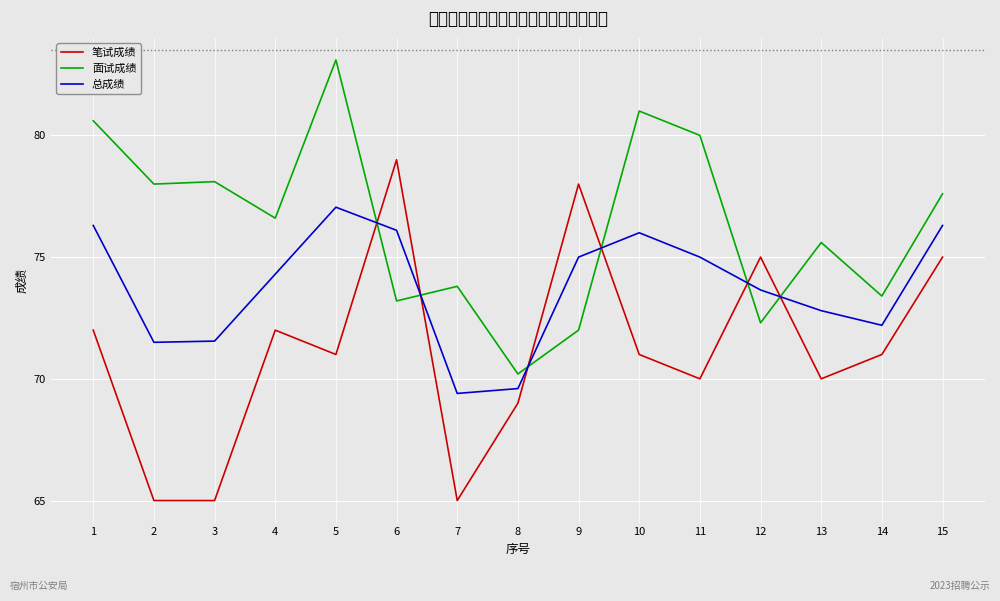

Is the value of 总成绩 at 8 greater than the value of 面试成绩 at 3?

No